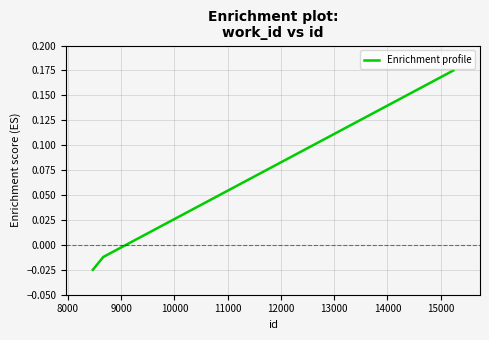

How many values are above zero?

2